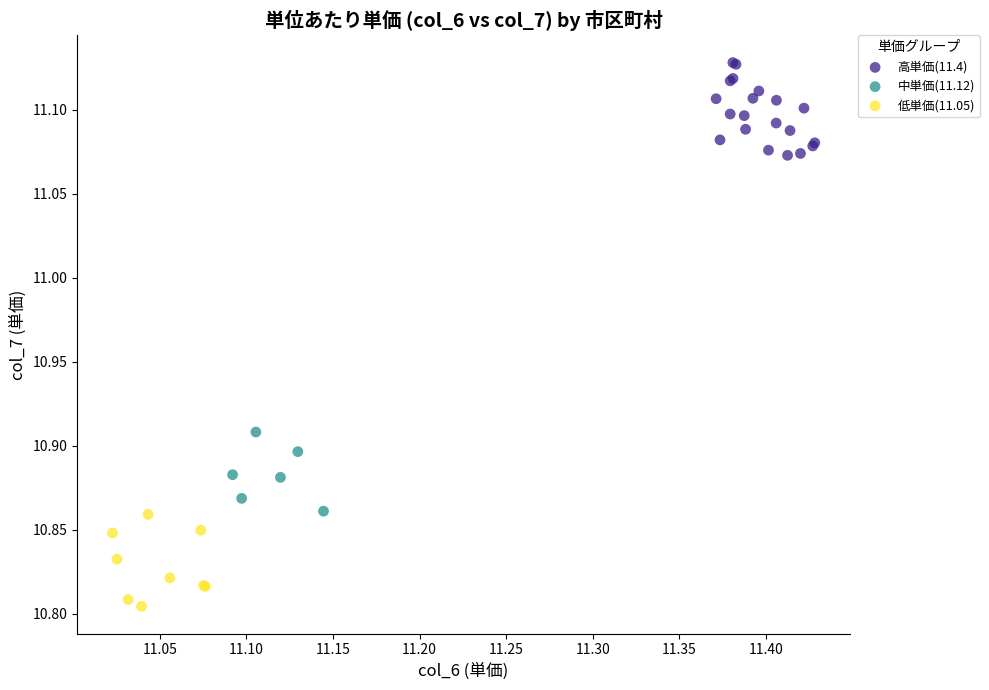

Which series contains the highest Y value?

高単価(11.4)